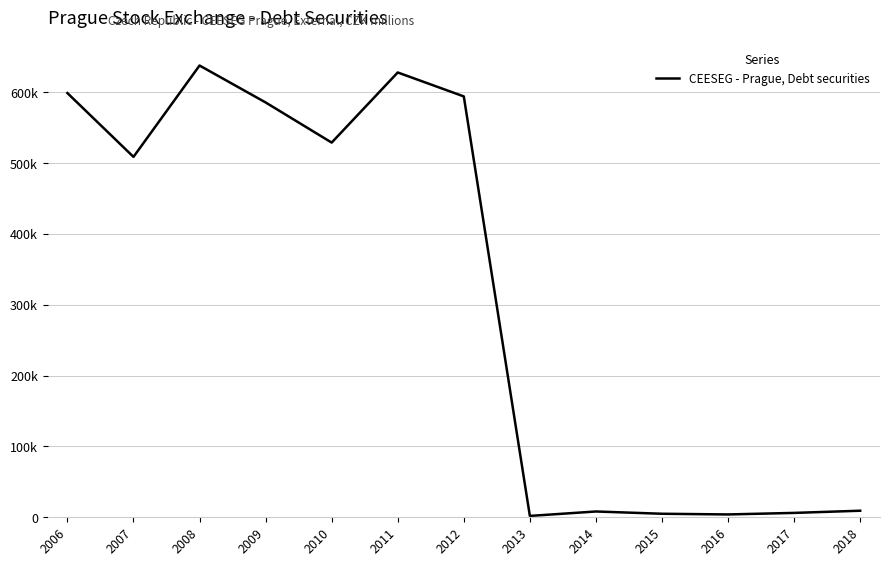

Reading left to right, transcribe all the data shown in this chart.

2006=598920.0	2007=508849.9	2008=637836.0	2009=585705.7	2010=529014.9	2011=628019.7	2012=594216.1	2013=1924.9	2014=8192.4	2015=4980.9	2016=4012.6	2017=6189.7	2018=9270.7